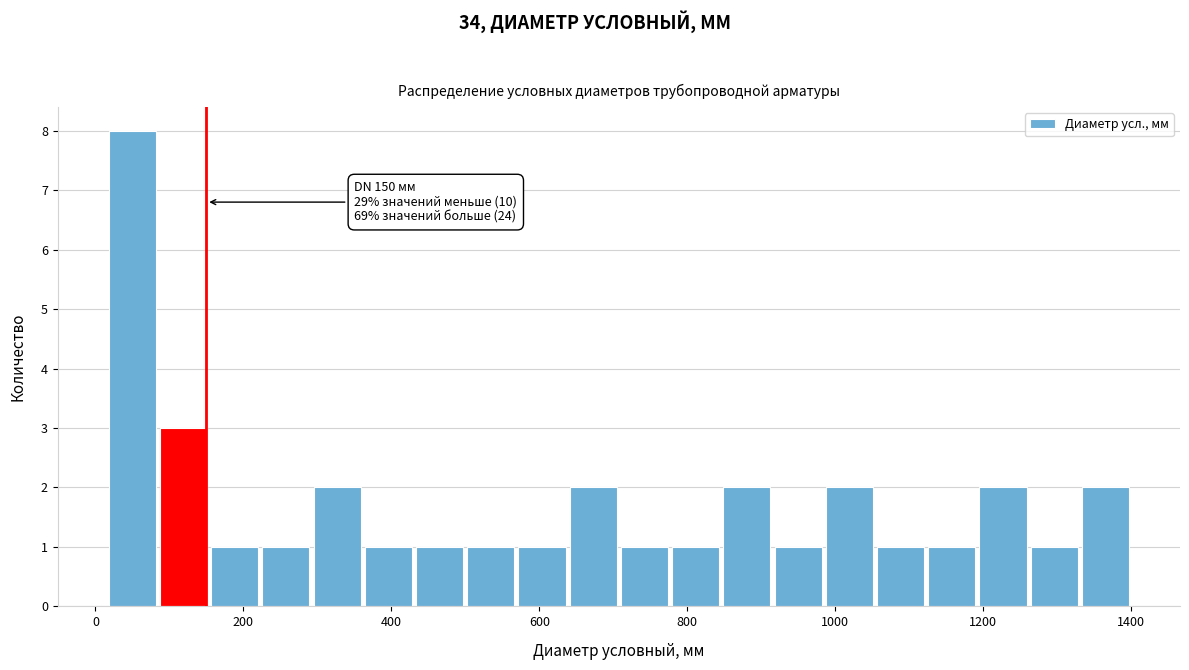

Around what value on the x-axis is the tallest bar? Give the approximate position of its centre, as read against the axis.

40